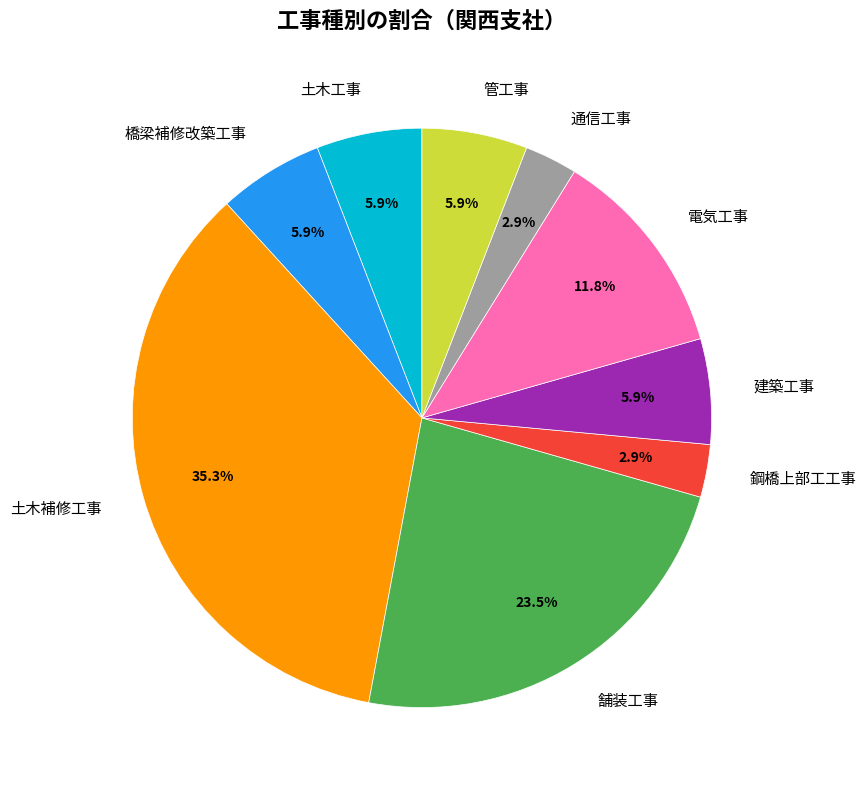

Combined, what portion of the pie is 建築工事 and 管工事?

11.8%